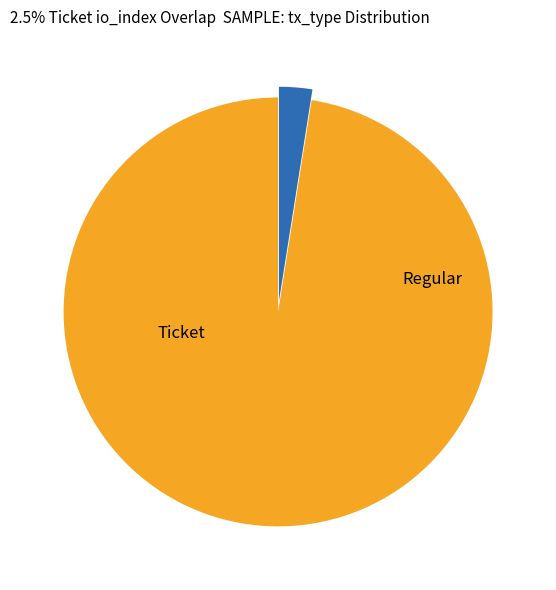

What is the smallest slice in the pie chart?

Ticket